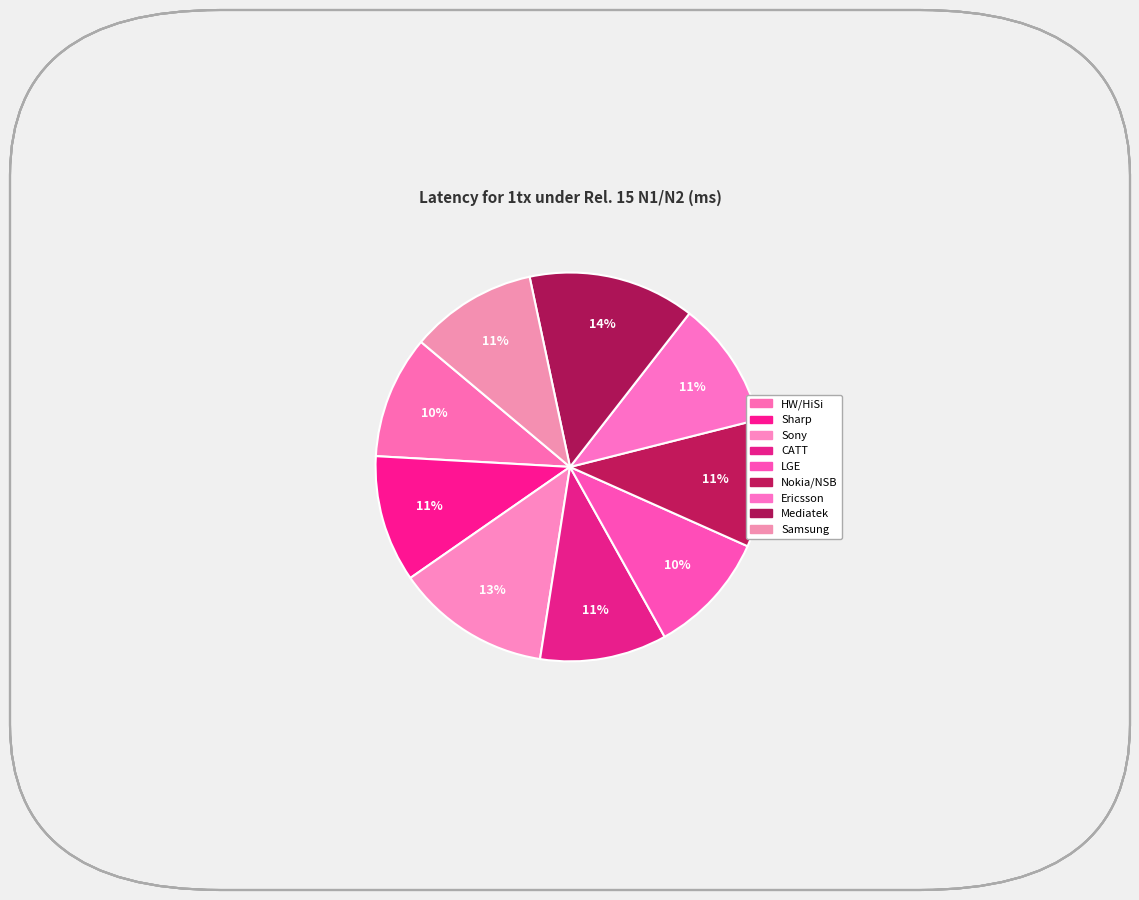

Rank the categories by value from highest to lowest.

Mediatek, Sony, Nokia/NSB, Sharp, CATT, Ericsson, Samsung, HW/HiSi, LGE